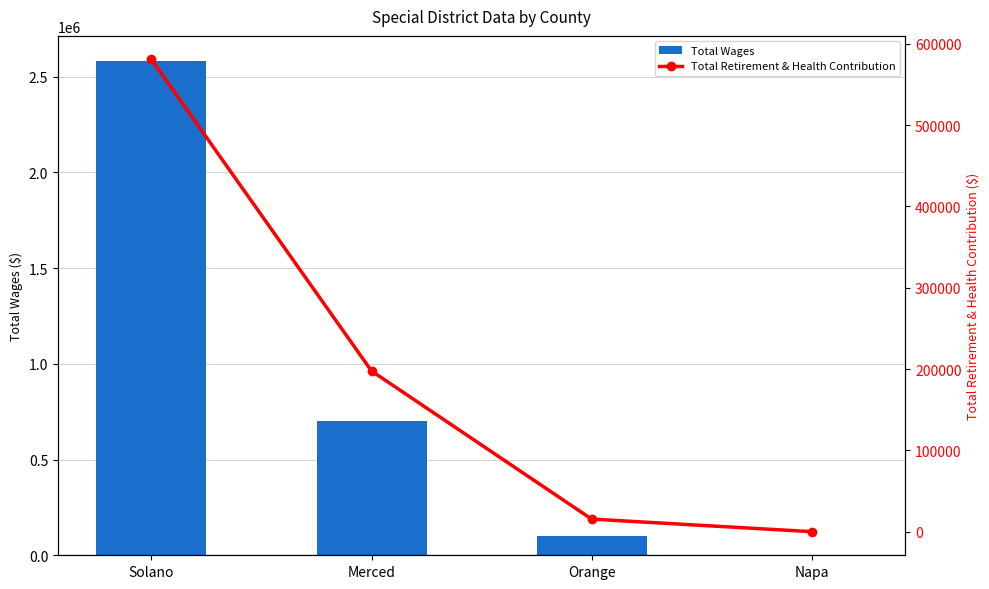

What is the total value across all series at Orange?

114987